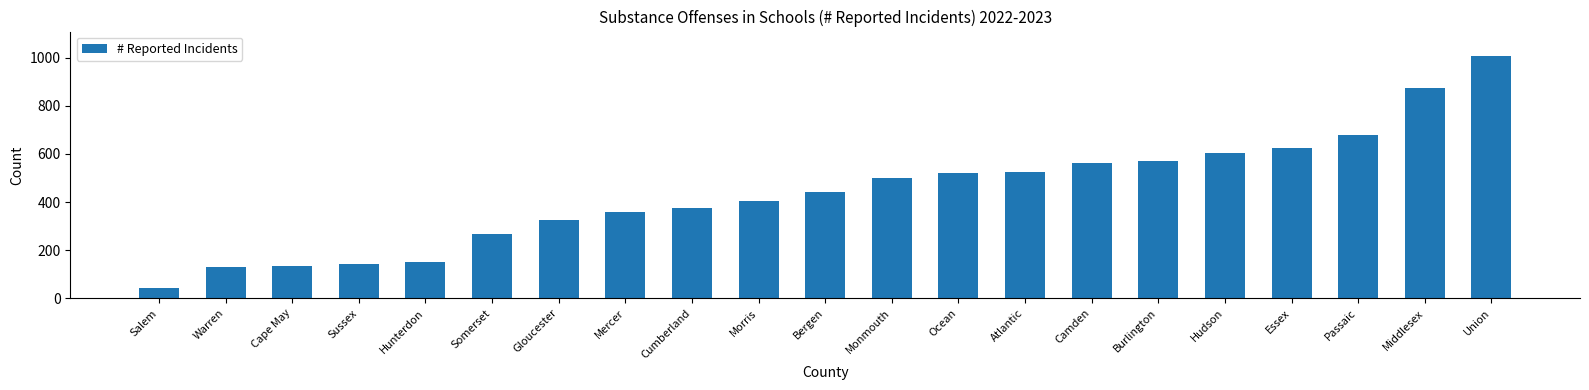

What is the average value?

440